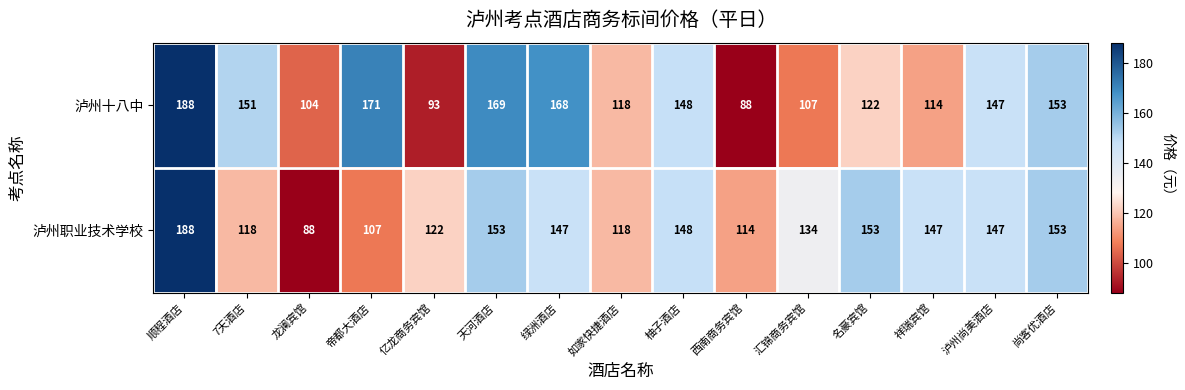

Which series has the largest total across all categories?

泸州十八中